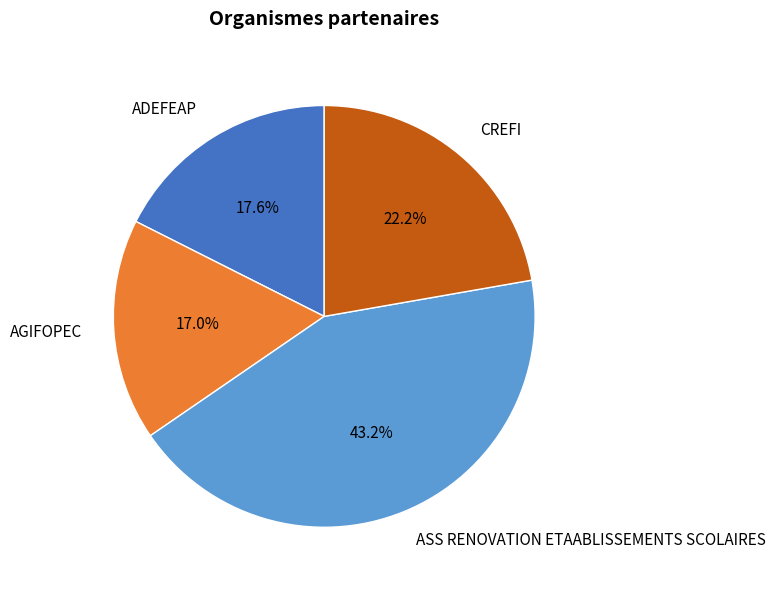

Which slice is the smallest?

AGIFOPEC